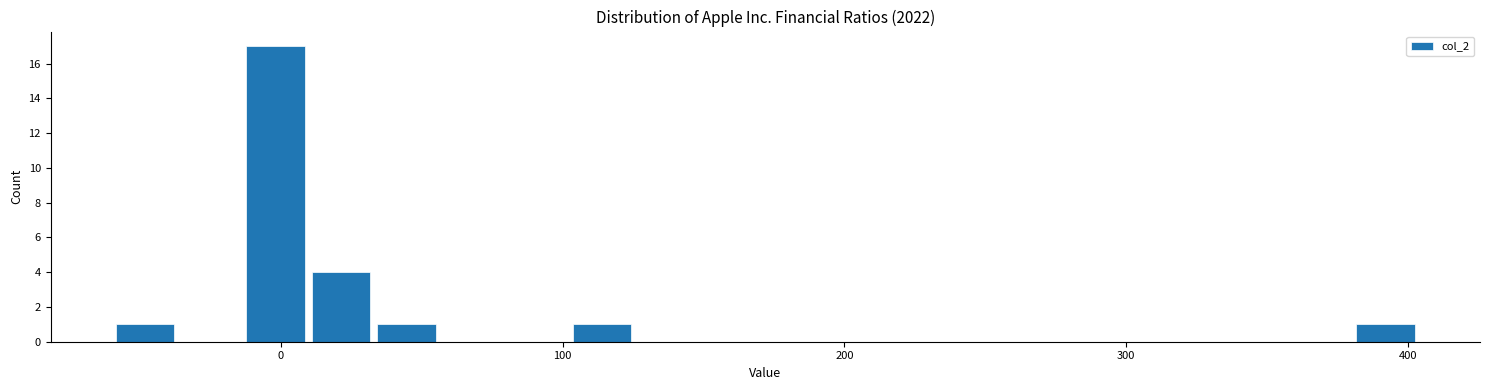

Read against the x-axis, roughly where is the centre of the tallest bar?

0